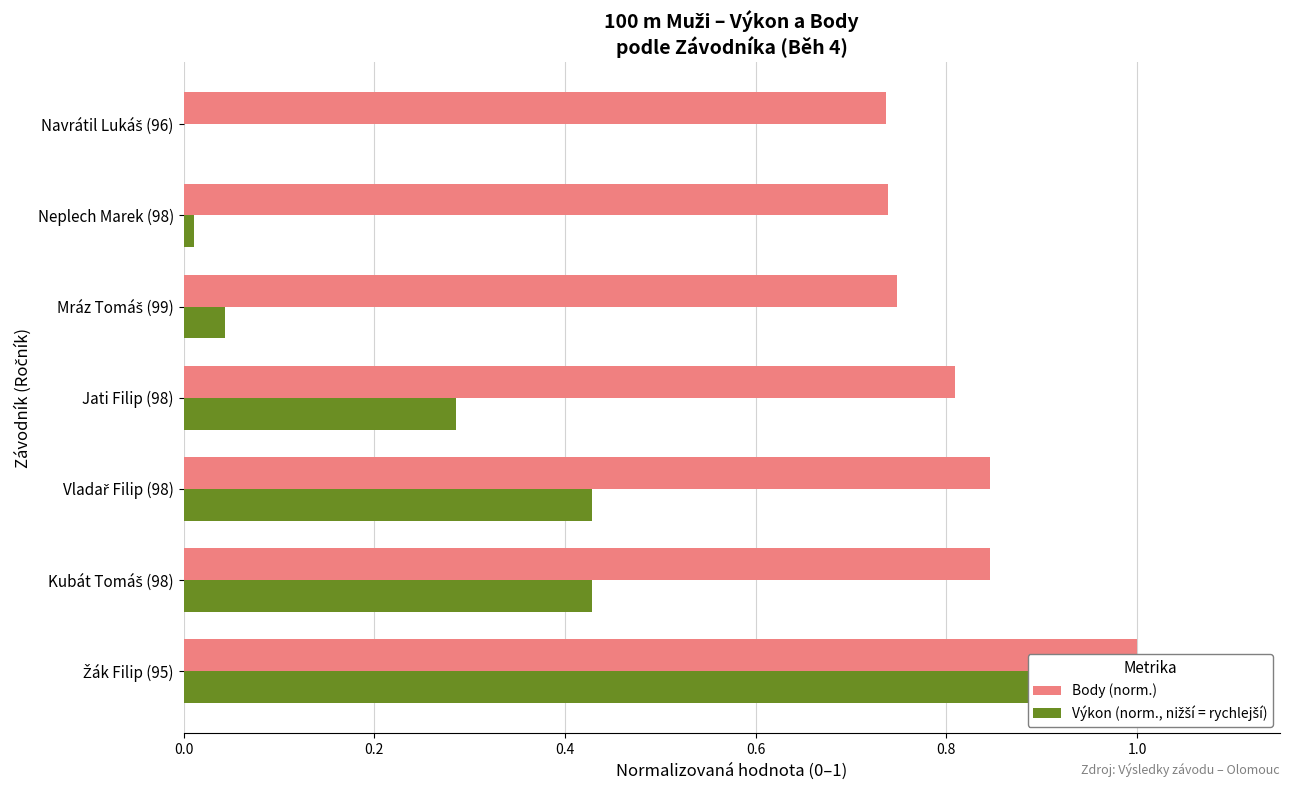

How many bars are there in total?

14